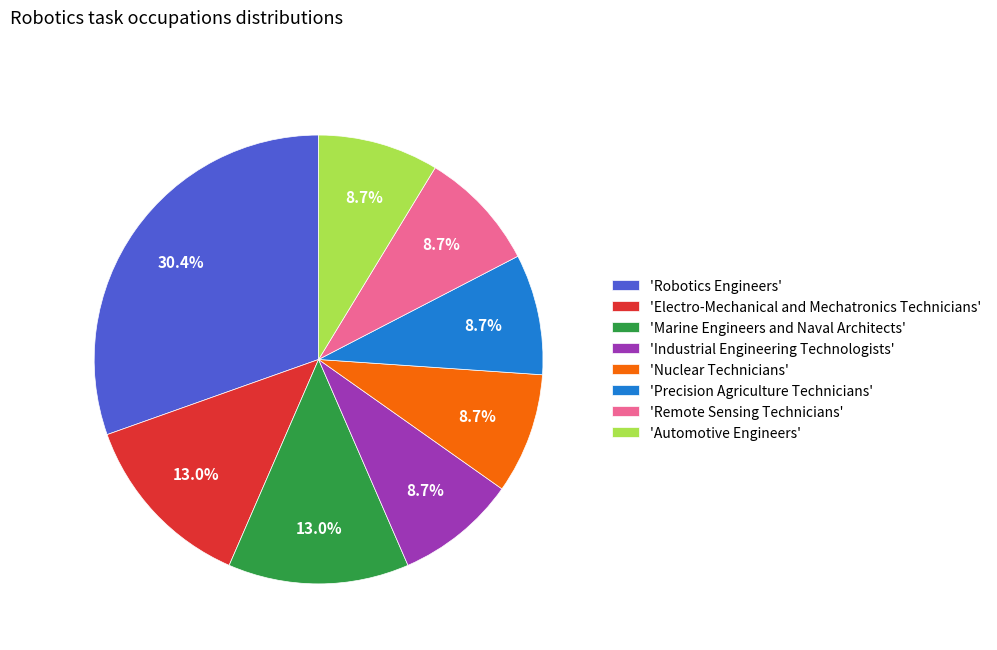

What is the total percentage of 'Industrial Engineering Technologists' and 'Marine Engineers and Naval Architects'?

21.7%